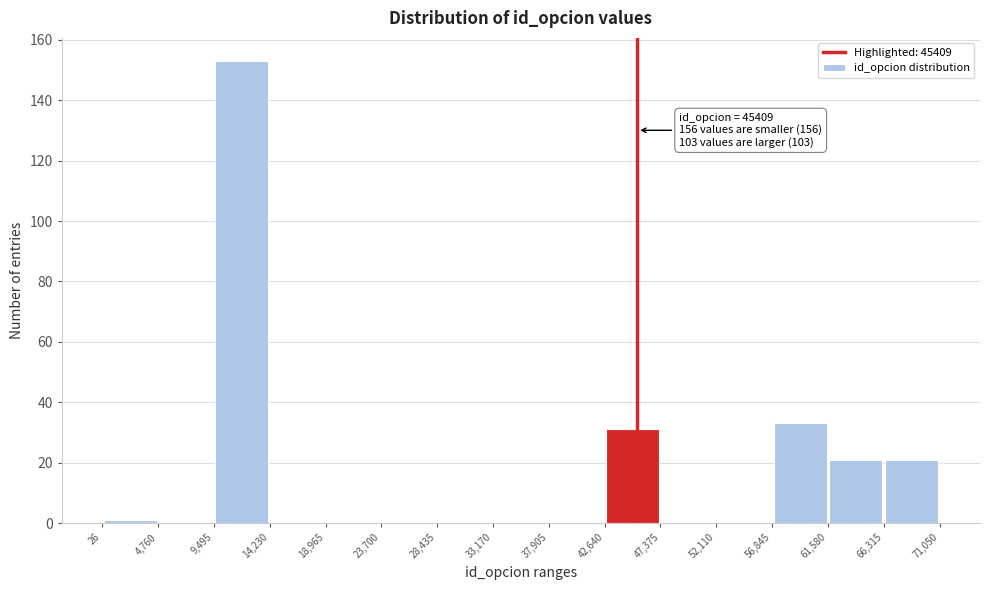

Which range on the x-axis has the tallest bar?

9,495 to 14,230